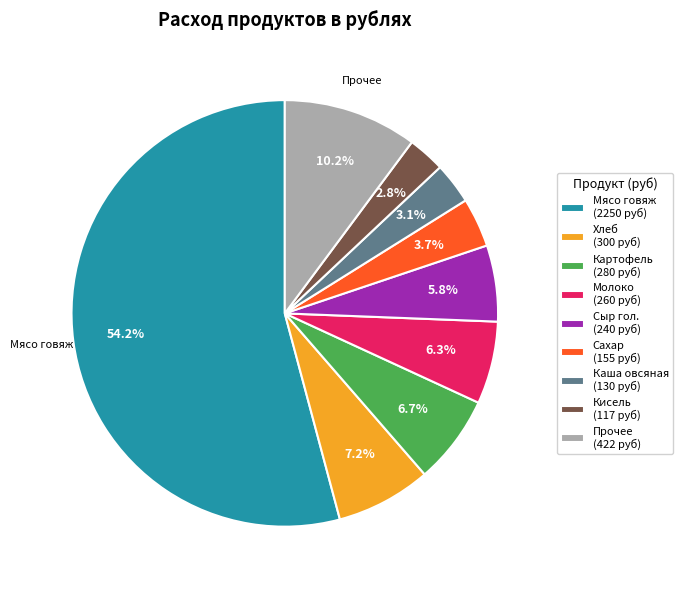

Which has a higher value, Прочее (422 руб) or Картофель (280 руб)?

Прочее (422 руб)